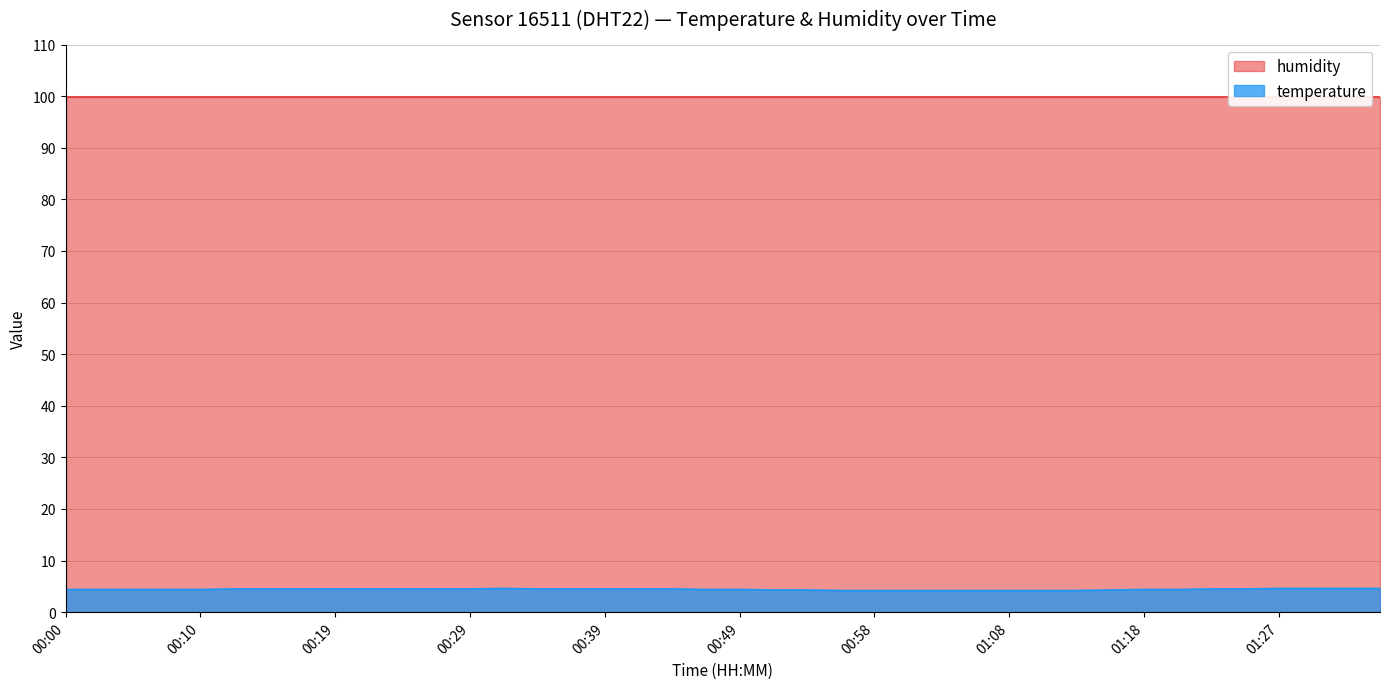

How many interior local peaks (higher than both neighbors) does the data have?

1